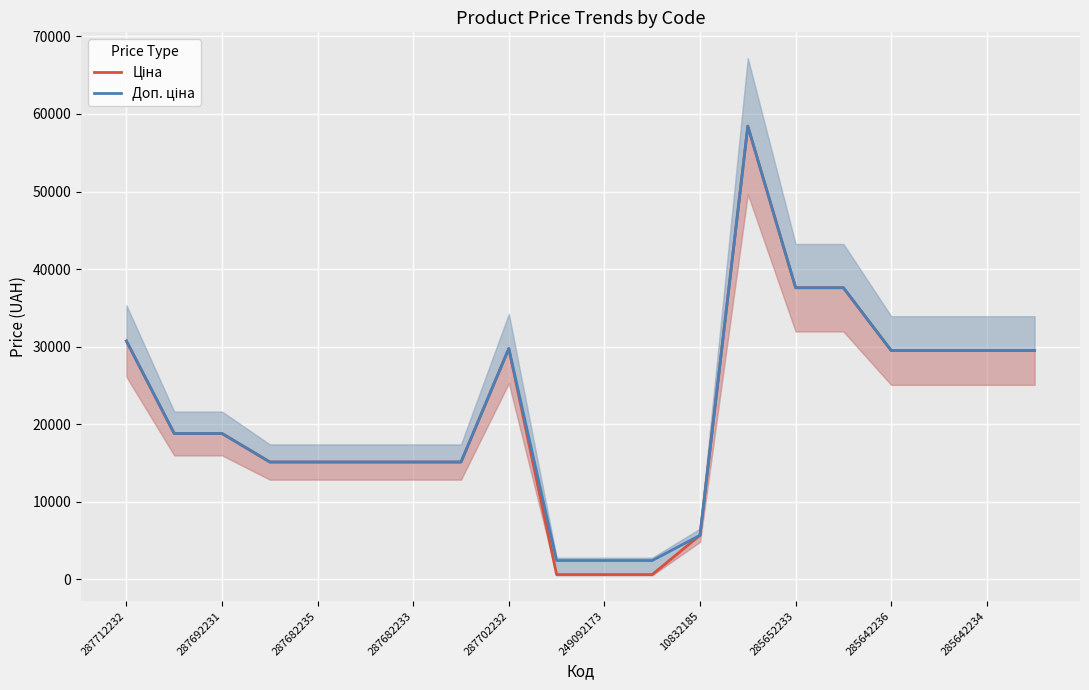

Rank the series at 287702232 from lowest to highest value.

Ціна, Доп. ціна